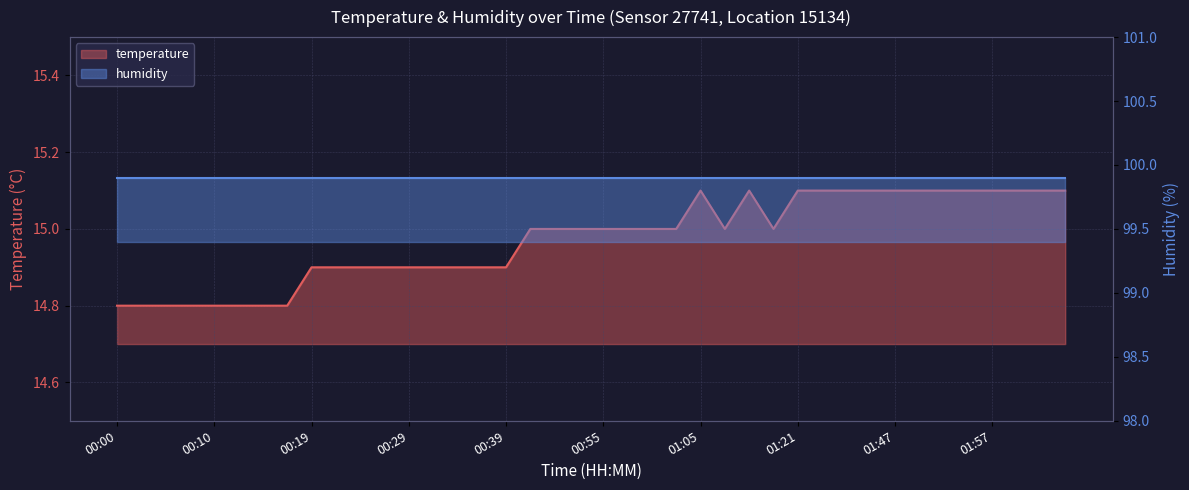

What is the difference between the second highest and second lowest values?

0.3